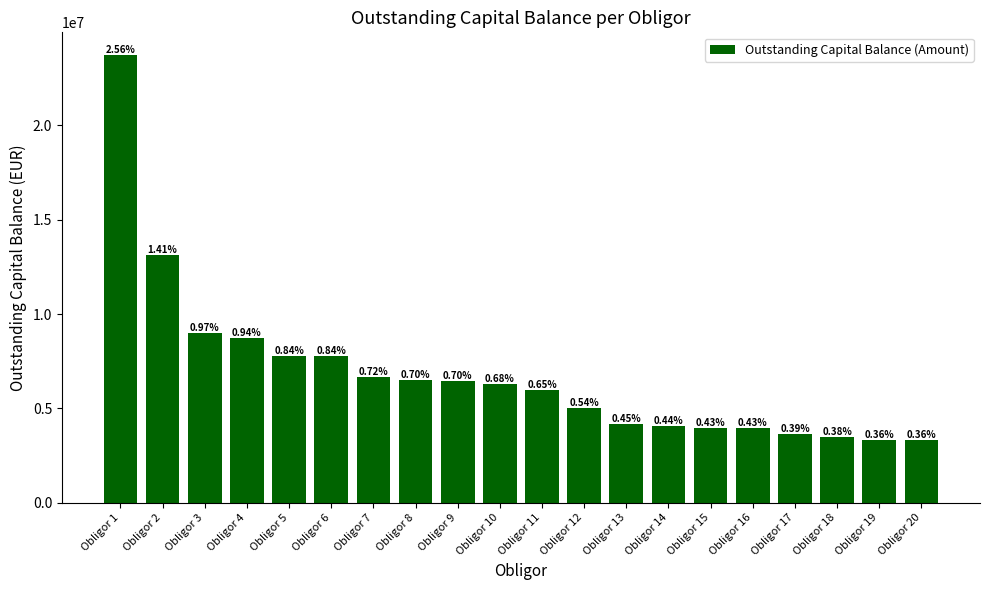

Which label corresponds to the largest value in the chart?

Obligor 1